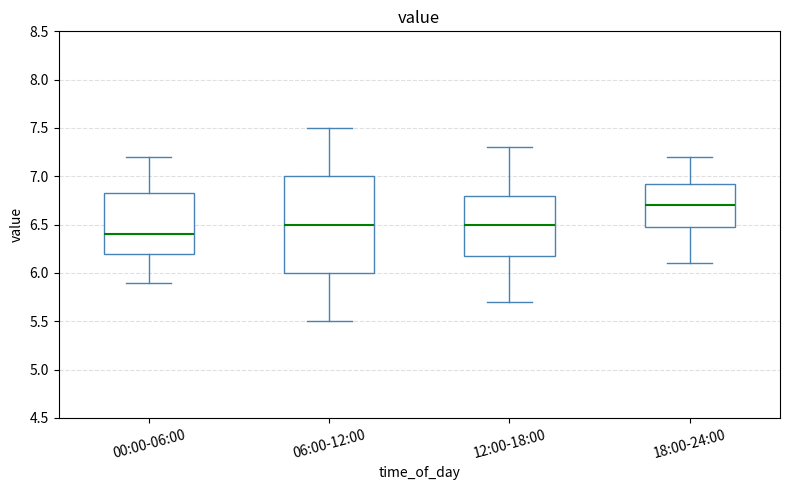

Reading left to right, transcribe this box plot: for each box, give where its median line is, the range the box spans, and where its two whiskers end, as read against the y-axis. The values are not printed on the chart, so give them approximately, as read against the axis.

00:00-06:00: median 6.40, box 6.20 to 6.85, whiskers 5.90 to 7.20
06:00-12:00: median 6.50, box 6.00 to 7.00, whiskers 5.50 to 7.50
12:00-18:00: median 6.50, box 6.20 to 6.80, whiskers 5.70 to 7.30
18:00-24:00: median 6.70, box 6.50 to 6.95, whiskers 6.10 to 7.20